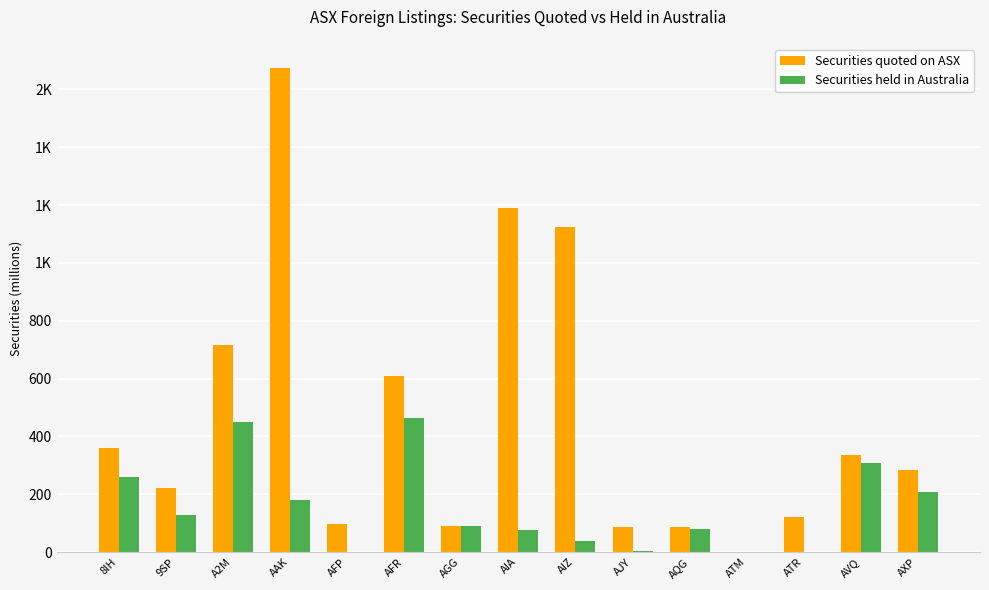

What are all the series names shown in the legend?

Securities quoted on ASX, Securities held in Australia